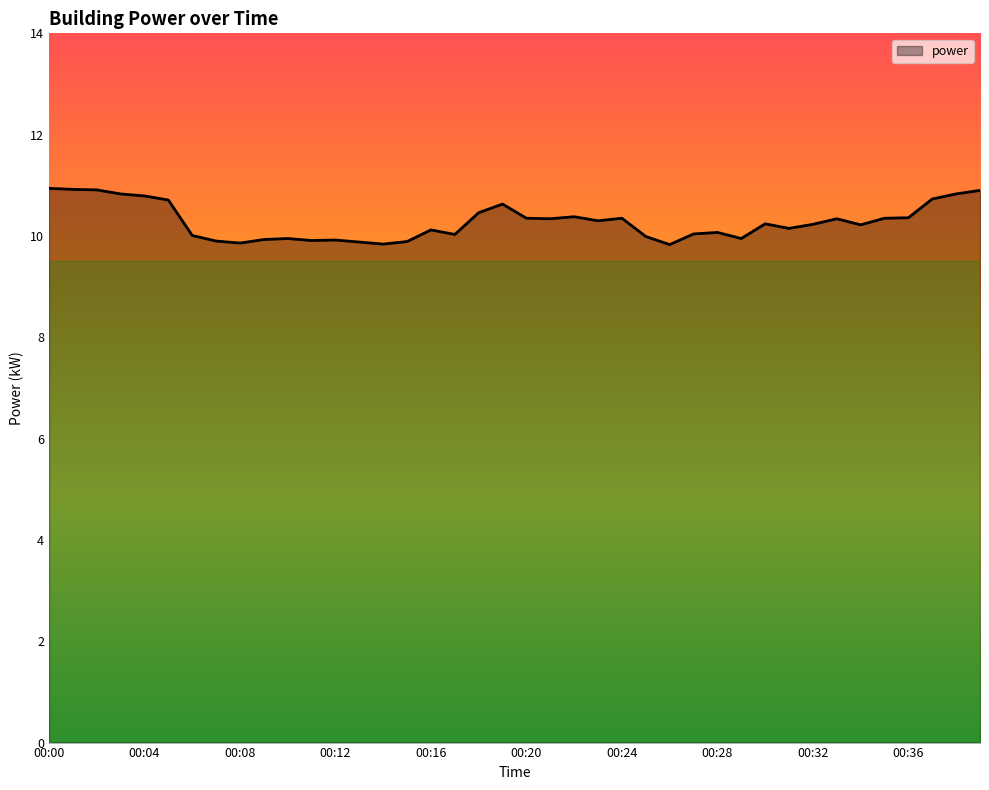

What is the minimum value shown in the chart?

9.8